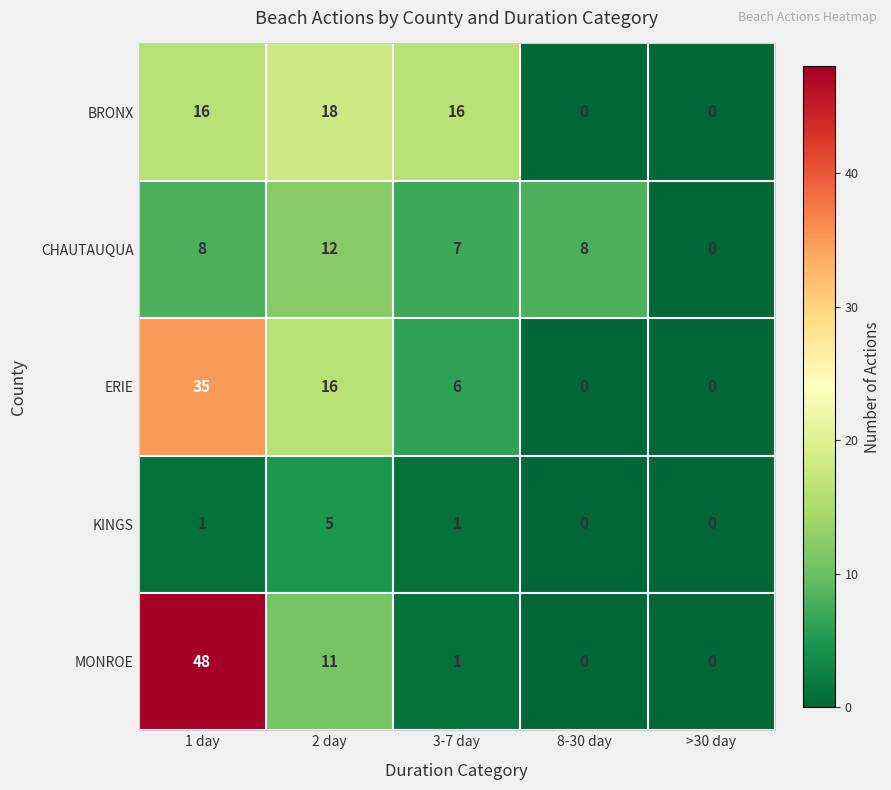

Reading right to left, extract all data points from this chart.

BRONX: >30 day=0	8-30 day=0	3-7 day=16	2 day=18	1 day=16
CHAUTAUQUA: >30 day=0	8-30 day=8	3-7 day=7	2 day=12	1 day=8
ERIE: >30 day=0	8-30 day=0	3-7 day=6	2 day=16	1 day=35
KINGS: >30 day=0	8-30 day=0	3-7 day=1	2 day=5	1 day=1
MONROE: >30 day=0	8-30 day=0	3-7 day=1	2 day=11	1 day=48